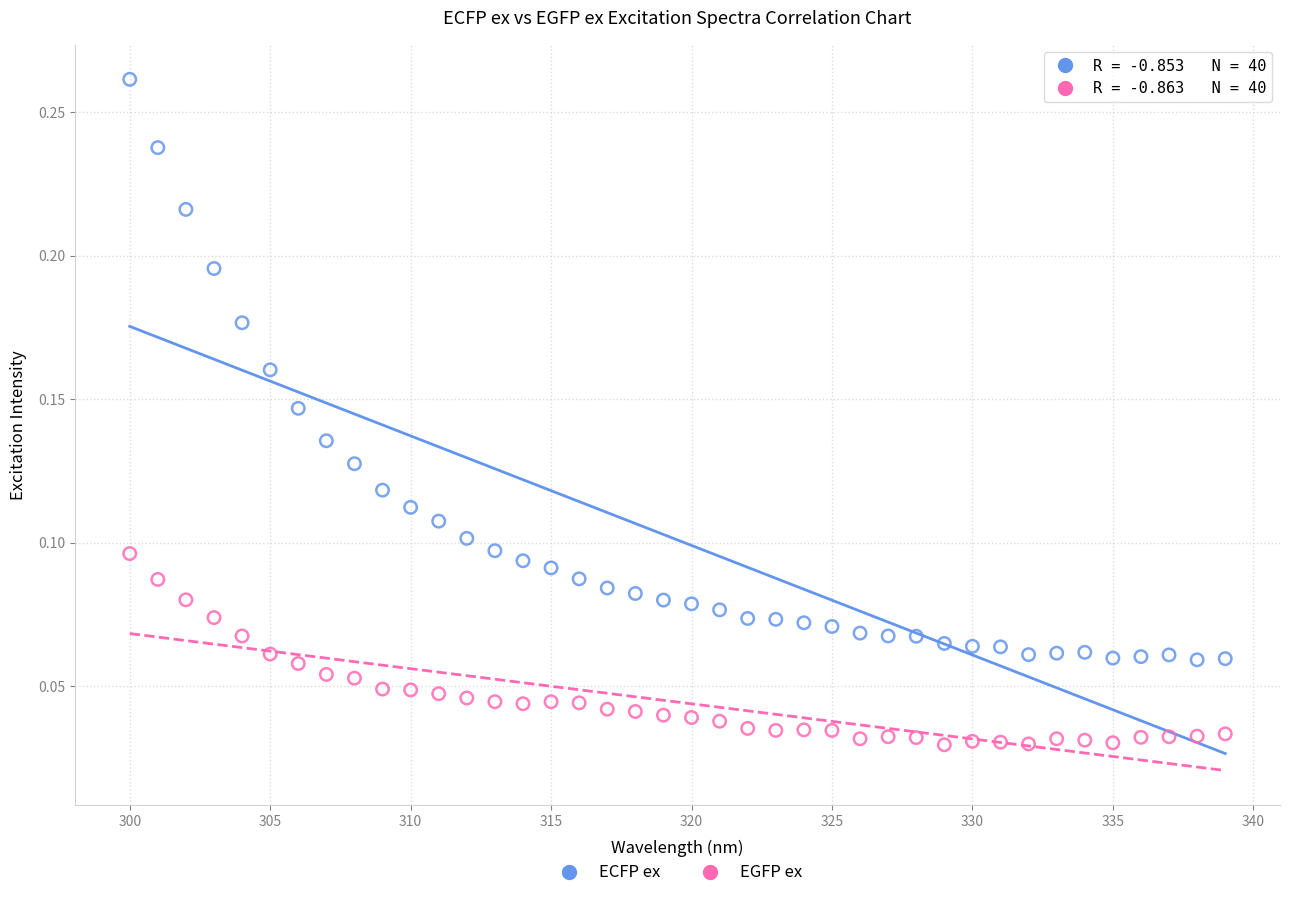

Which series contains the lowest Y value?

EGFP ex